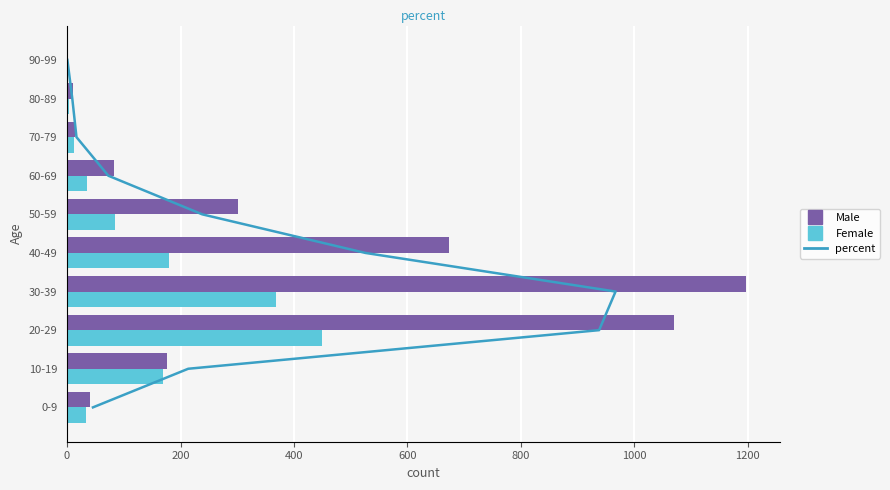

Which series has the largest range (max minus min)?

Male